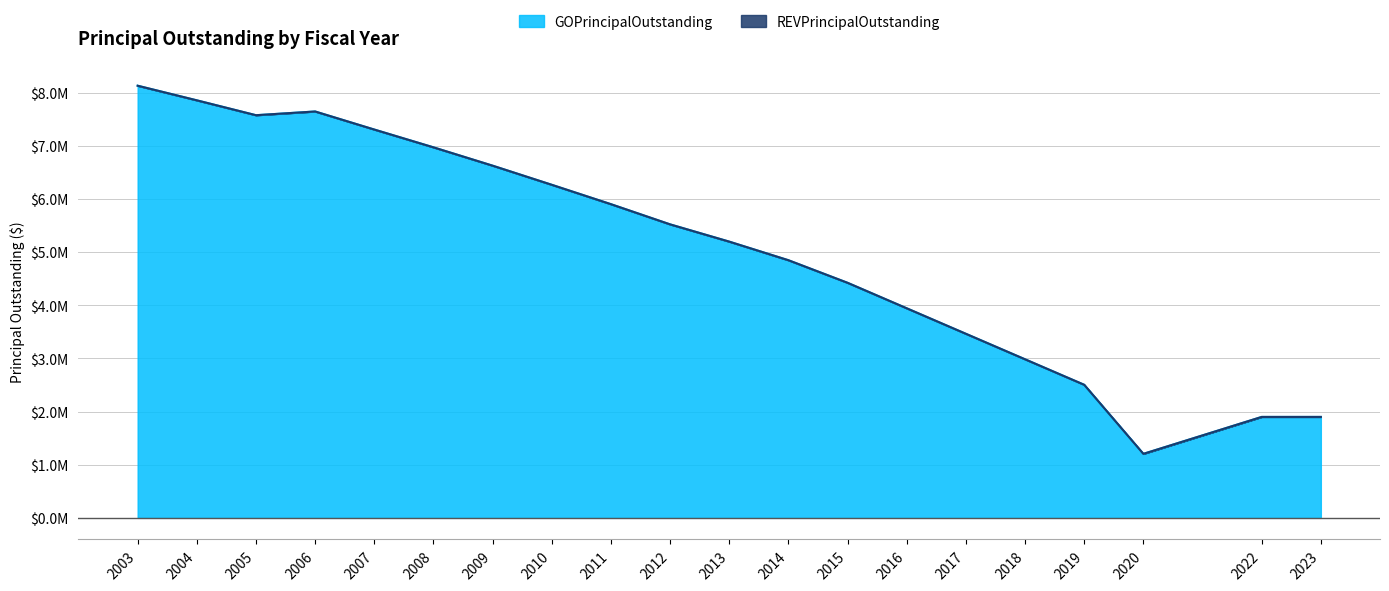

What is the sum of all values?

102220000